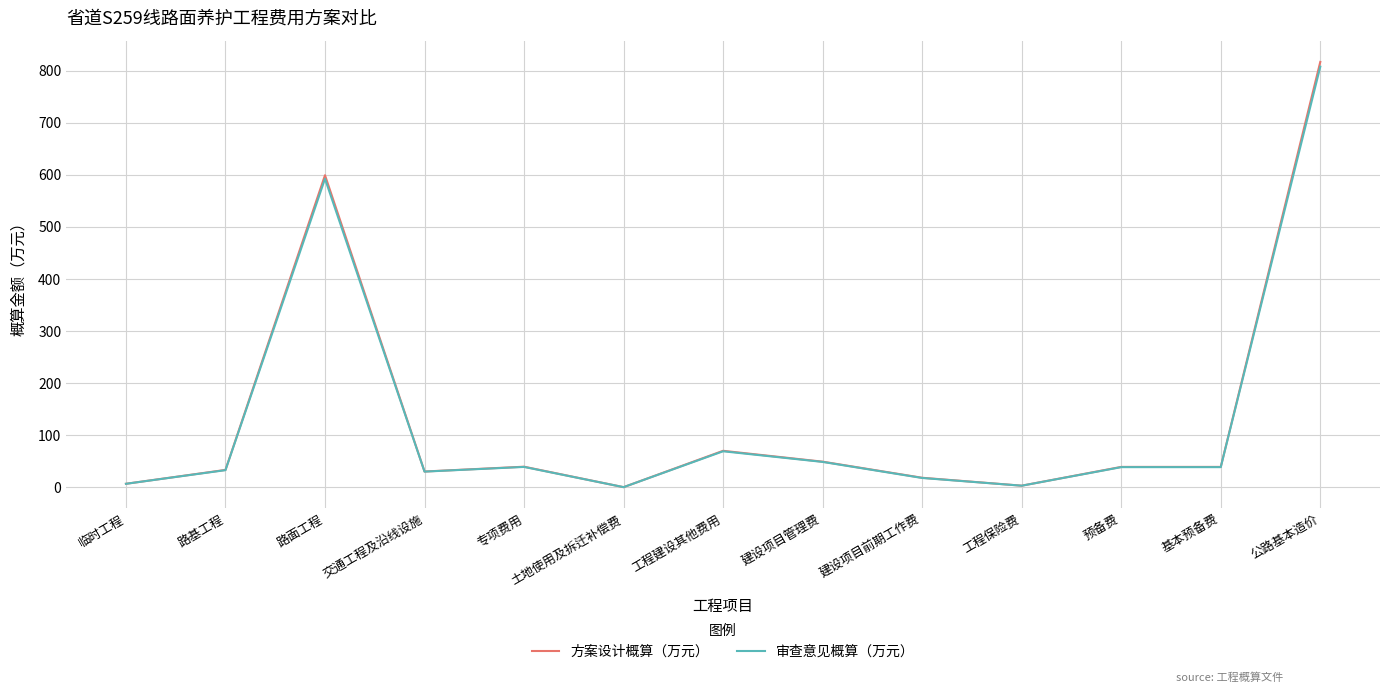

What is the sum of all 审查意见概算（万元） values?

1723.5